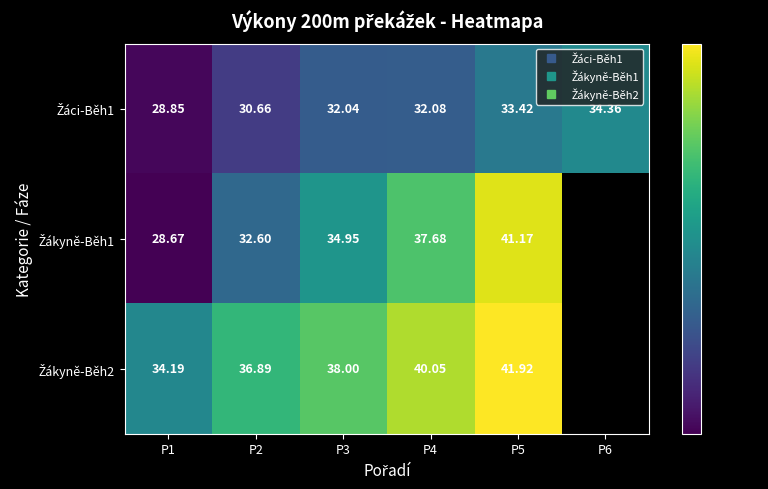

What is the maximum value for Žákyně-Běh2?

41.9